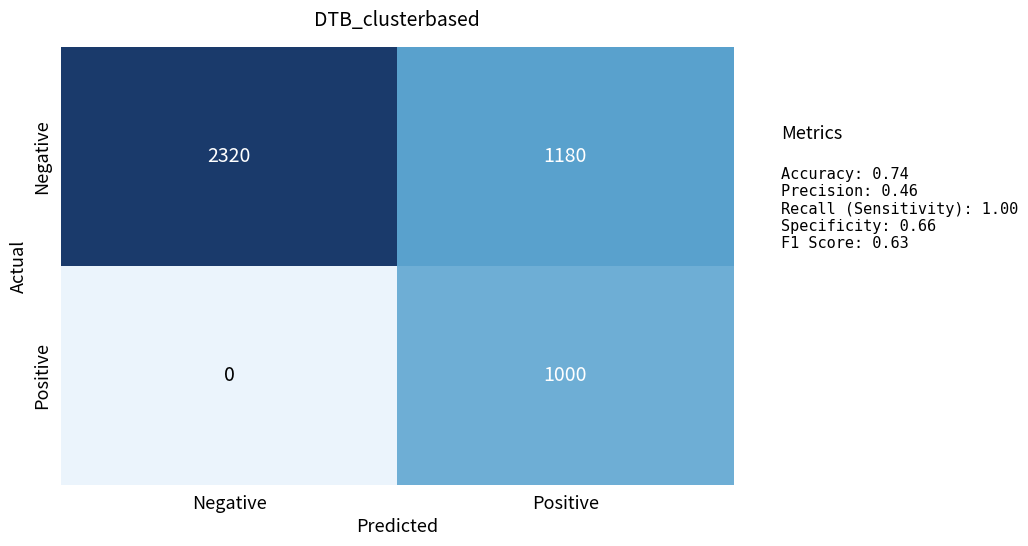

At which label is Positive closest to 500?

Negative